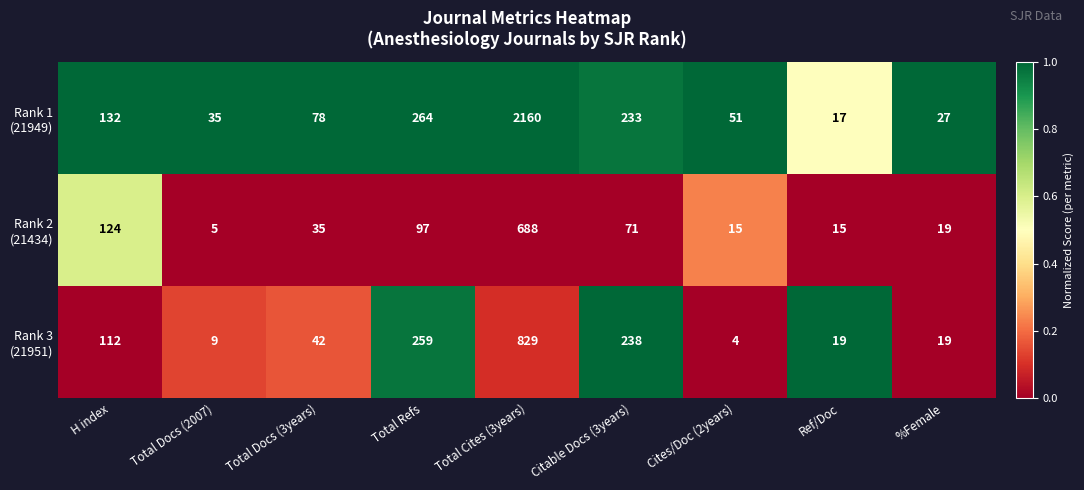

What is the total value across all series at Total Cites (3years)?

3677